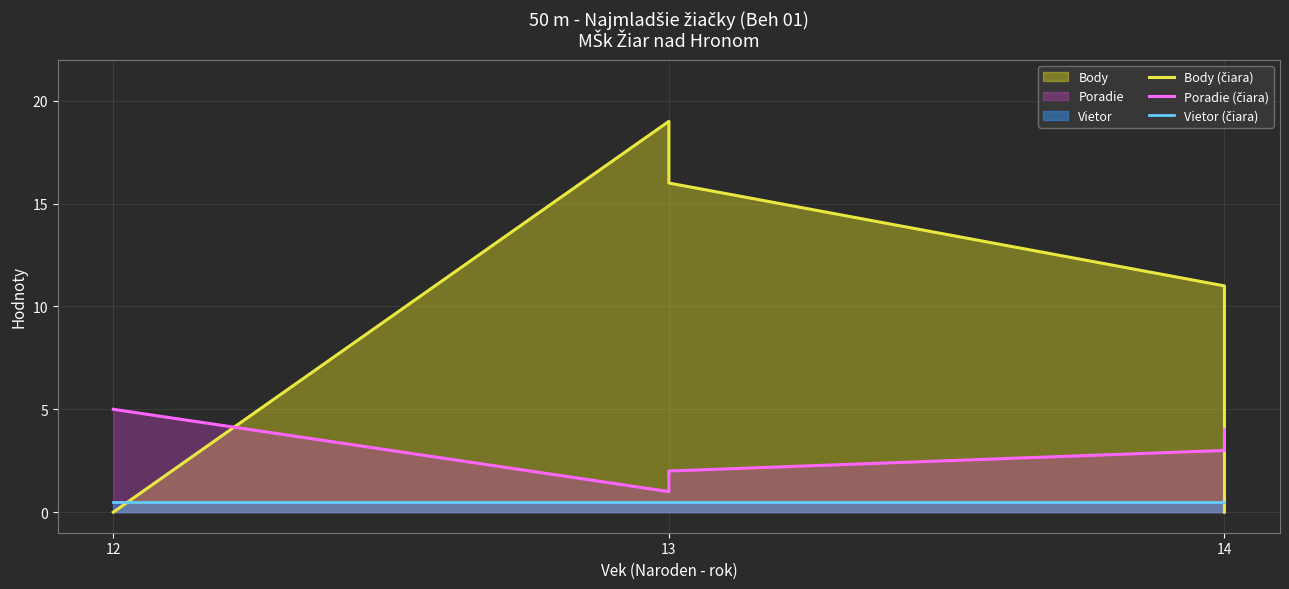

What are all the series names shown in the legend?

Body (čiara), Poradie (čiara), Vietor (čiara)